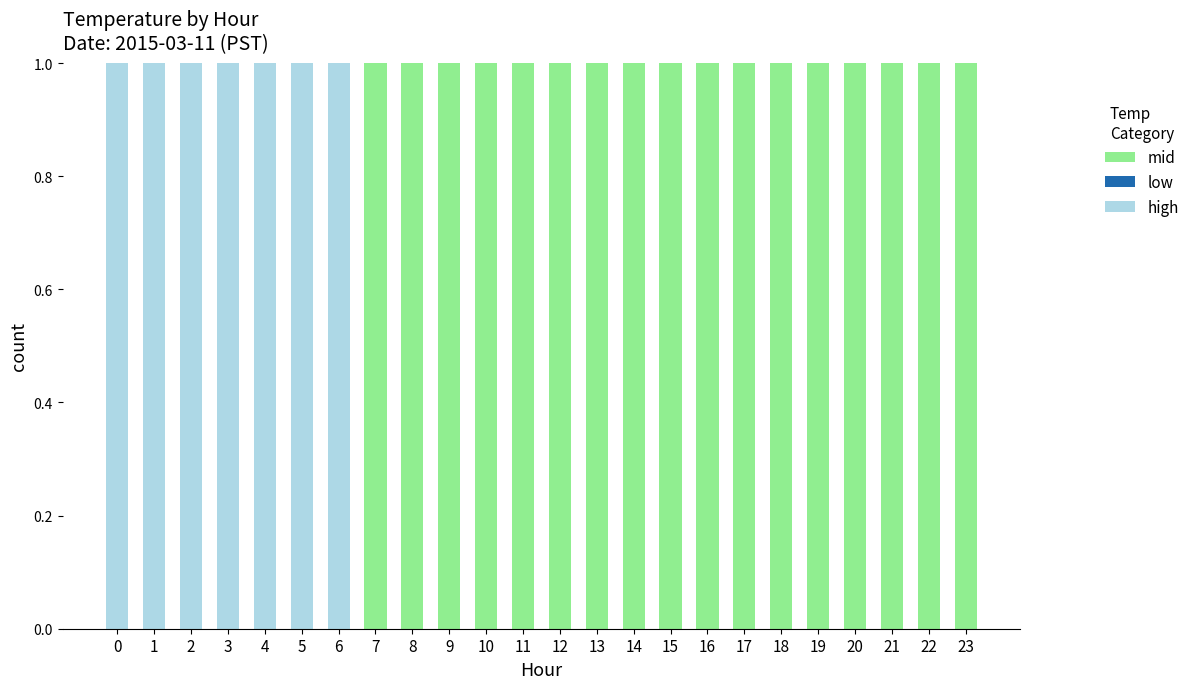

The value of mid at 8 is 2. True or false?

False